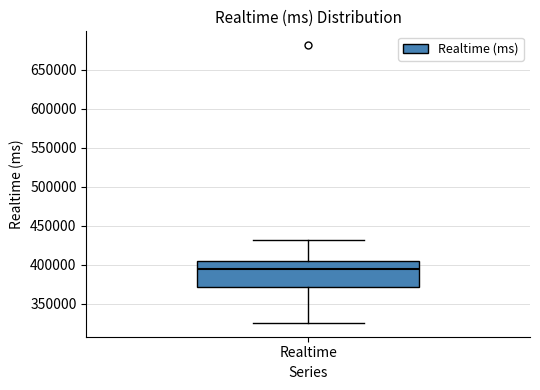

Read this box plot against the y-axis: the position of the median line, the range covered by the box, and the ends of both whiskers. The values are not printed on the chart, so give them approximately, as read against the axis.

median 395000, box 370000 to 405000, whiskers 325000 to 430000